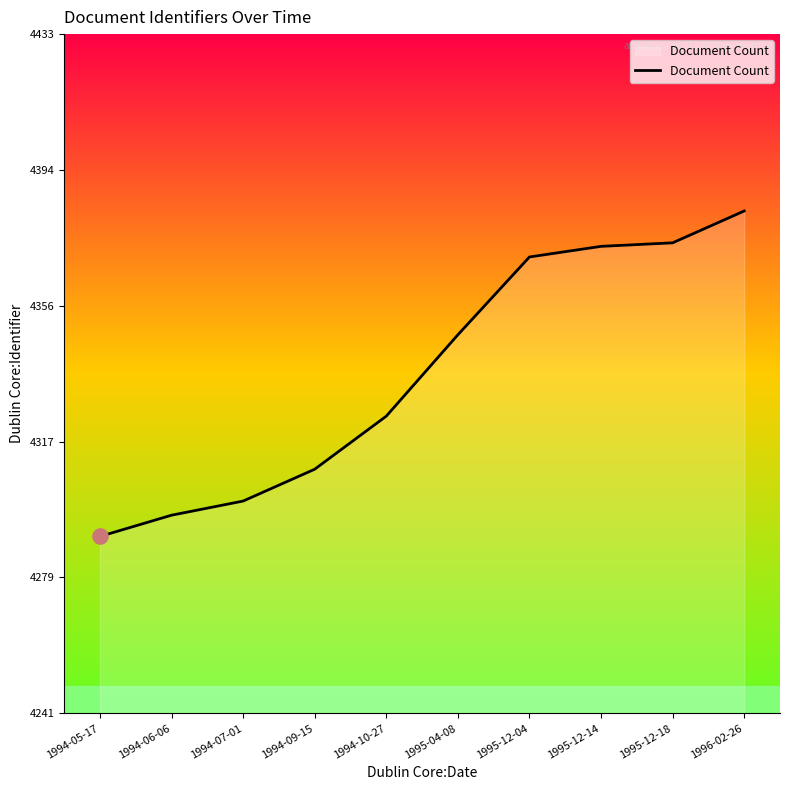

What is the ratio of the value at 1996-02-26 to the value at 1994-06-06?

1.0